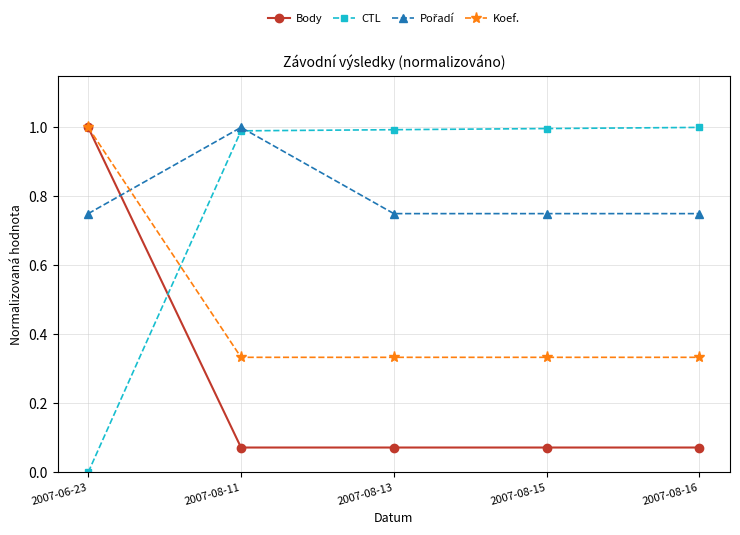

At which label does CTL reach its minimum?

2007-06-23